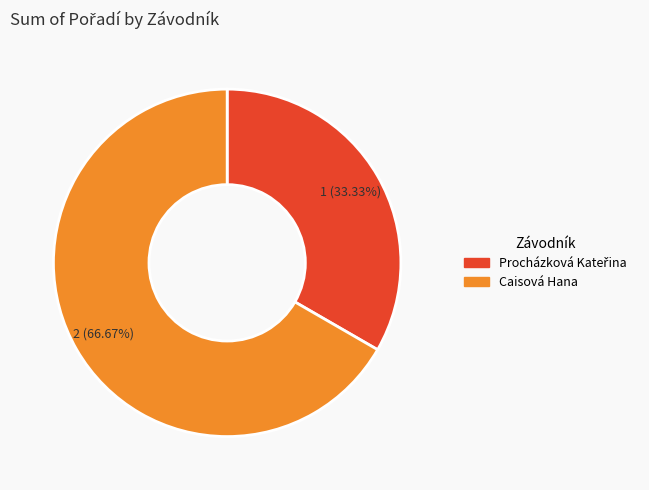

Which slice represents more than half of the pie?

Caisová Hana